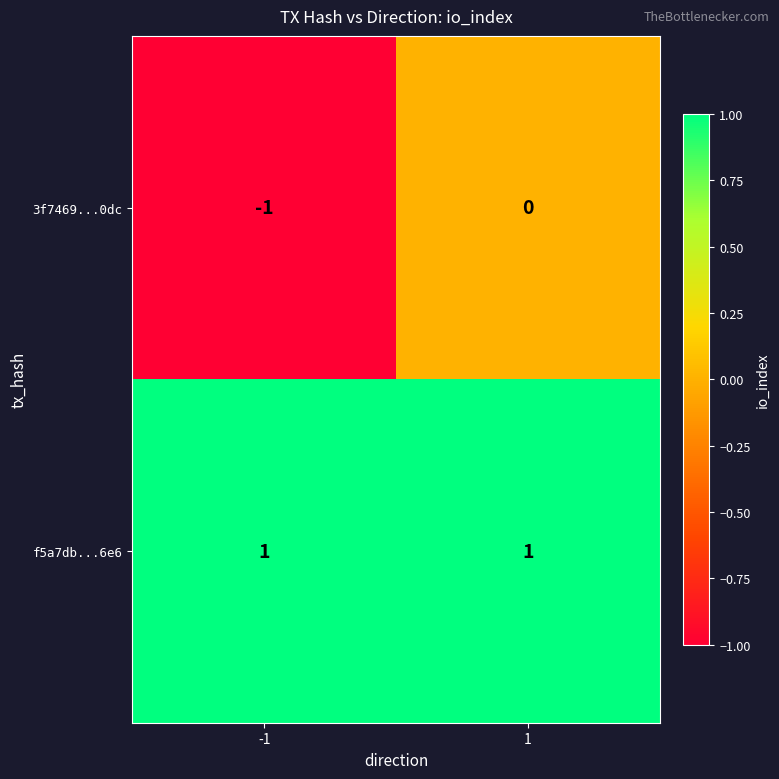

Reading right to left, extract all data points from this chart.

3f7469...0dc: 1=0	-1=-1
f5a7db...6e6: 1=1	-1=1